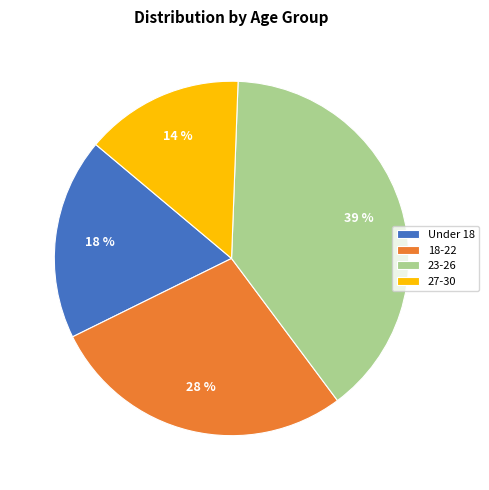

Combined, do Under 18 and 27-30 account for over 50%?

No